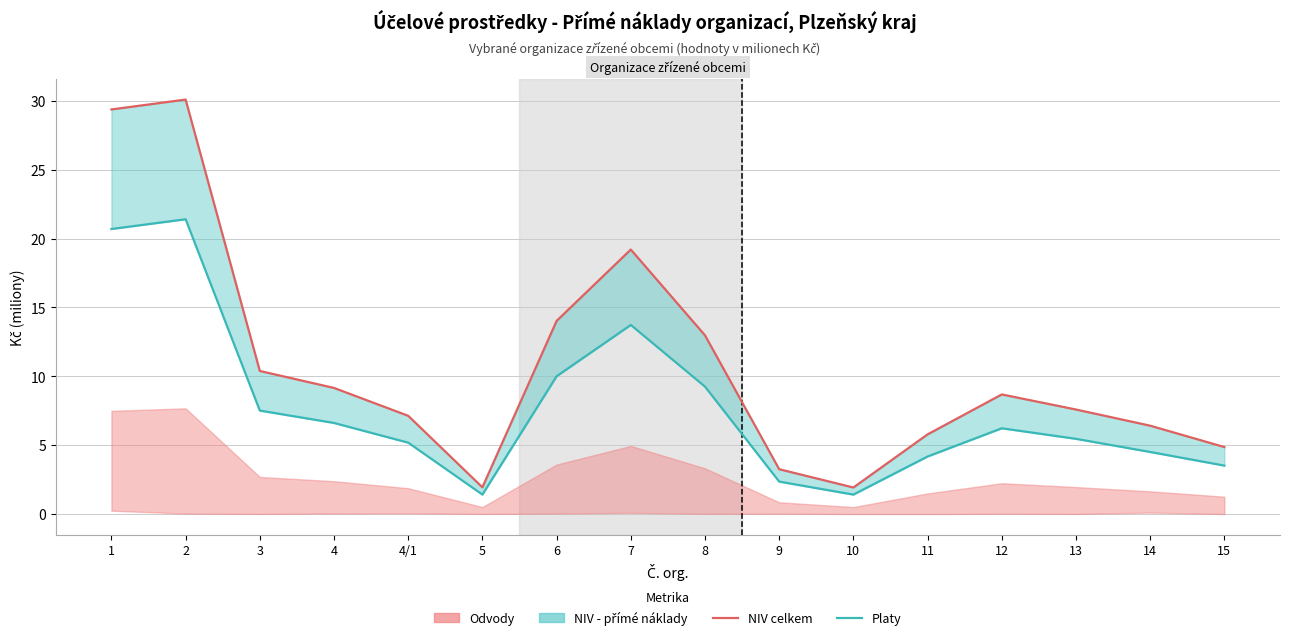

True or false: NIV celkem and Platy cross at least once.

False